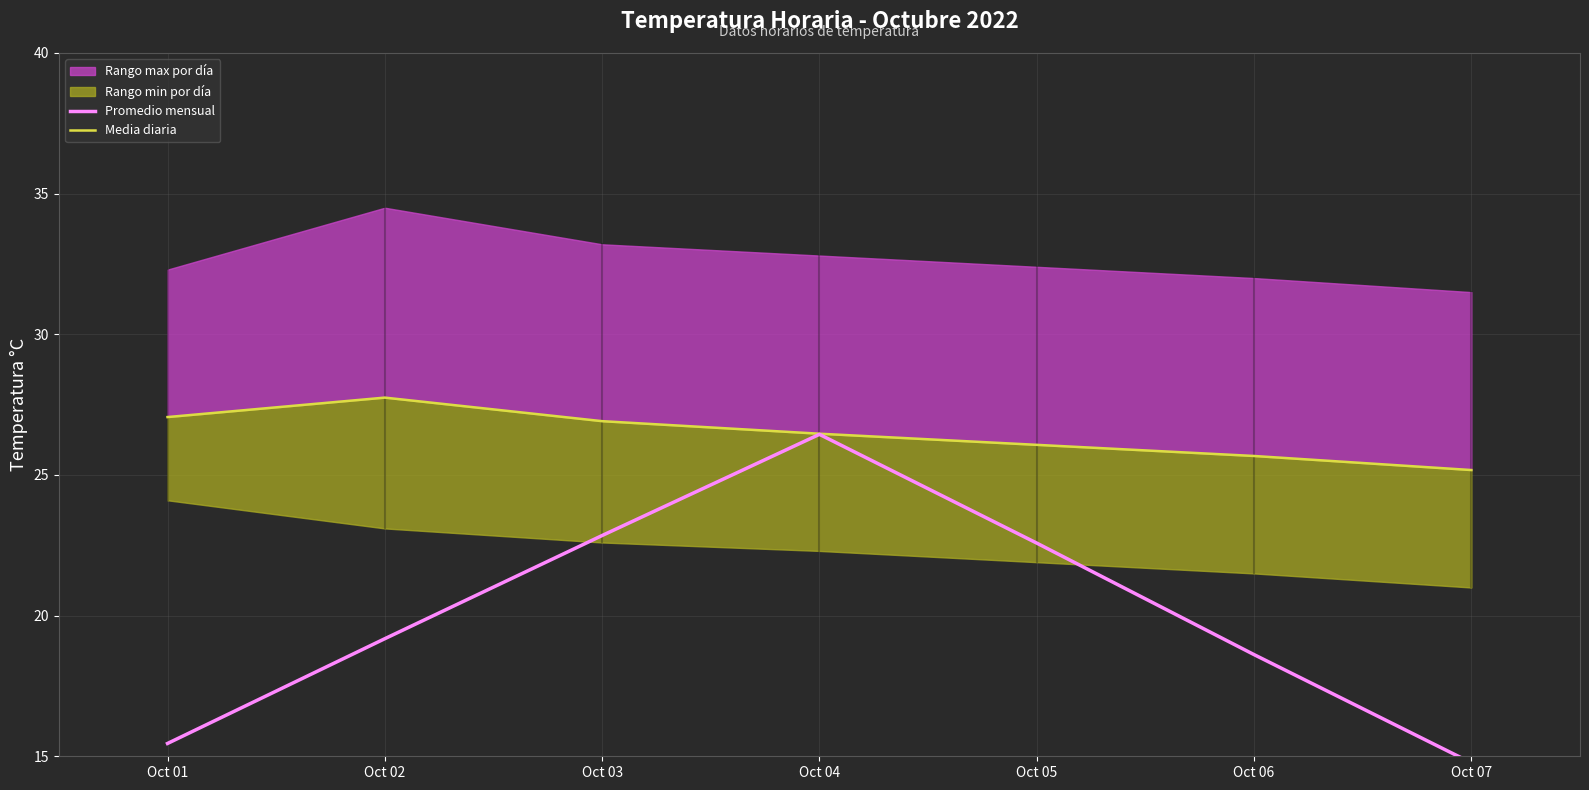

True or false: Promedio mensual and Media diaria intersect in this chart.

False